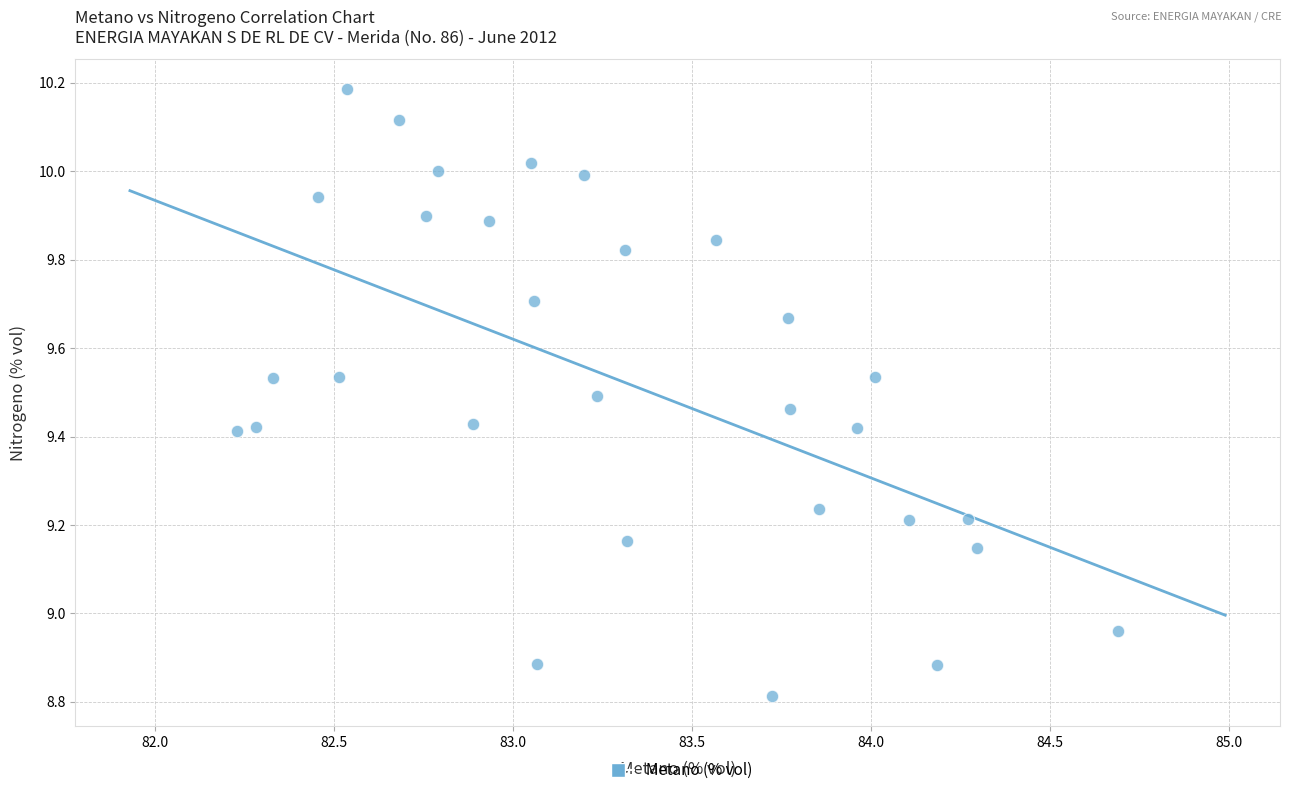

What is the range of Y values (max minus min)?

1.4